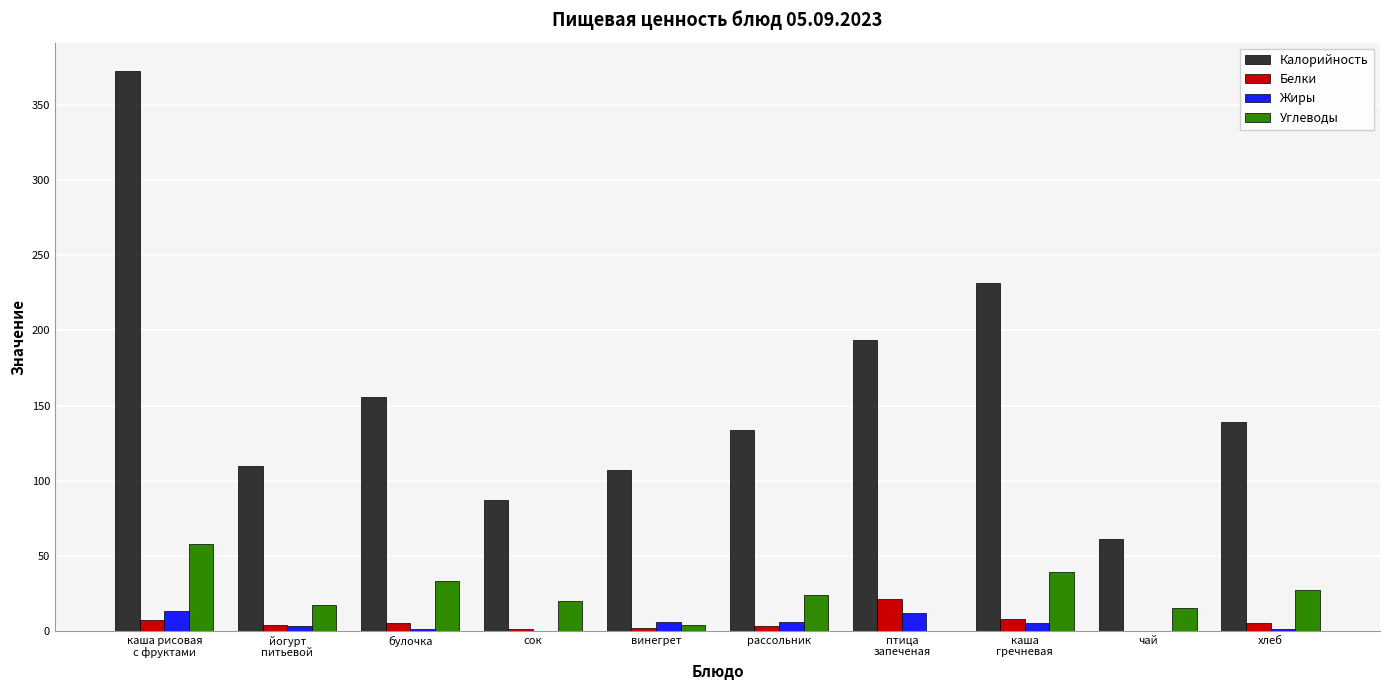

How many series are shown in this chart?

4